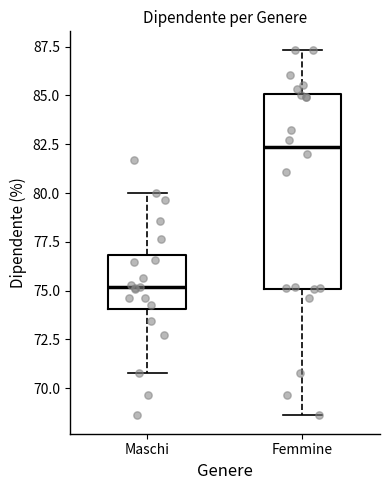

Where is the lower edge of the box for Femmine on the y-axis? The values are not printed on the chart, so give them approximately, as read against the axis.

75.0